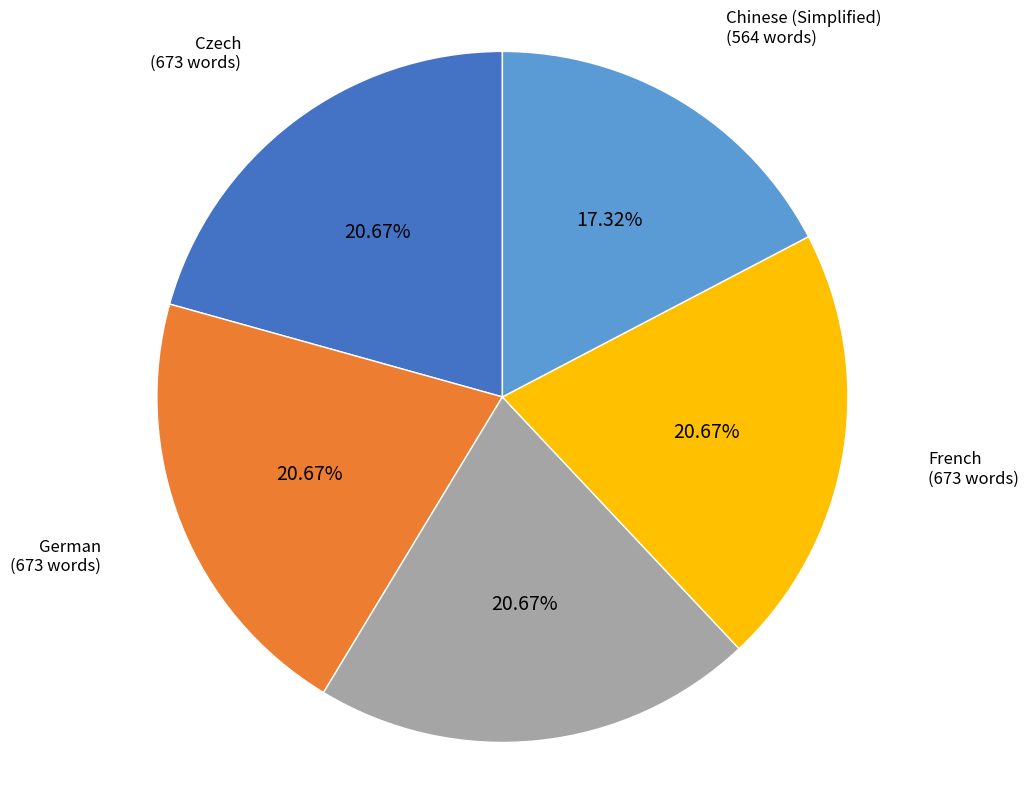

What is the total percentage of German and Czech?

41.3%